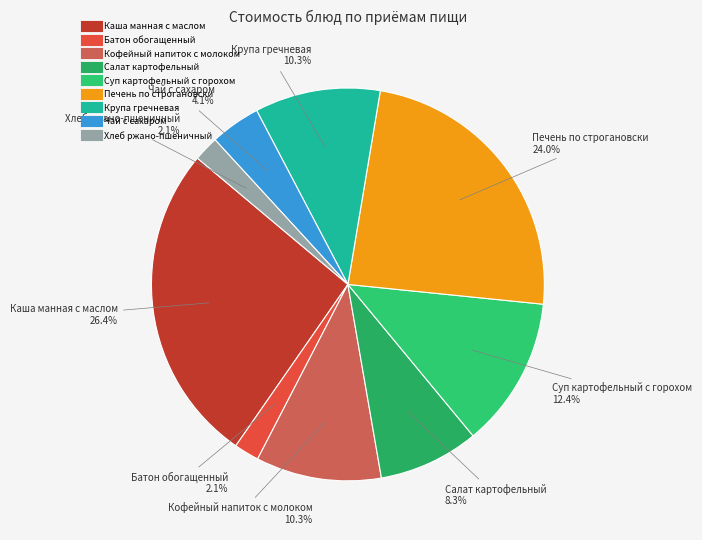

Count the number of slices in the pie.

9